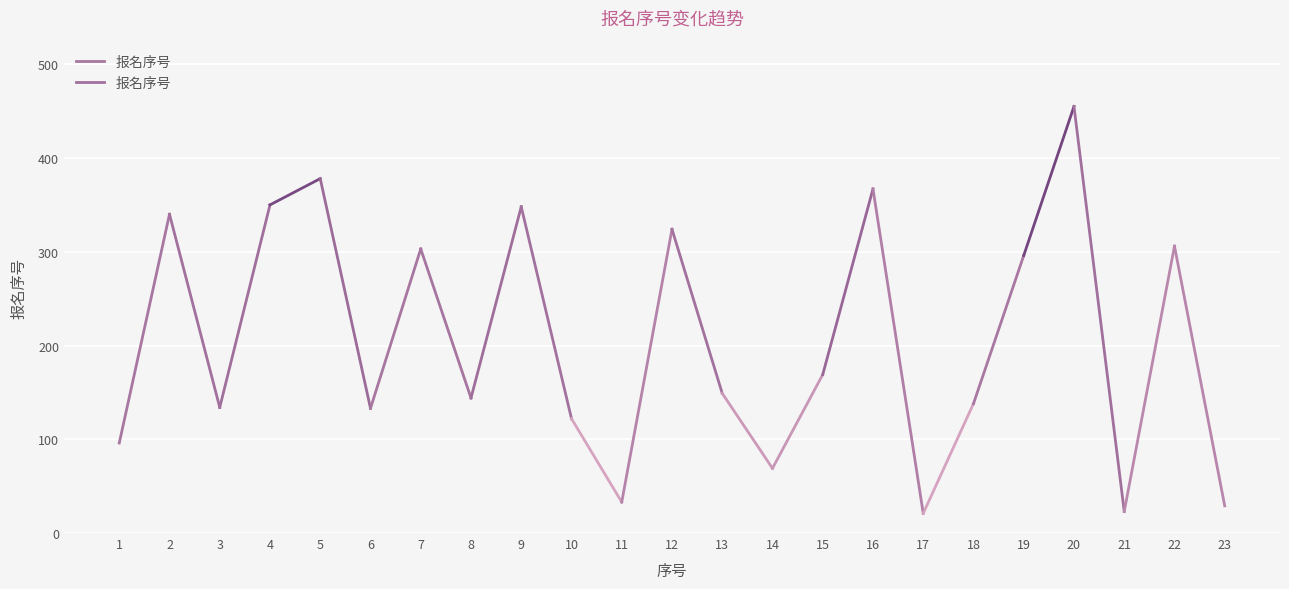

Count the number of data series in this chart.

1